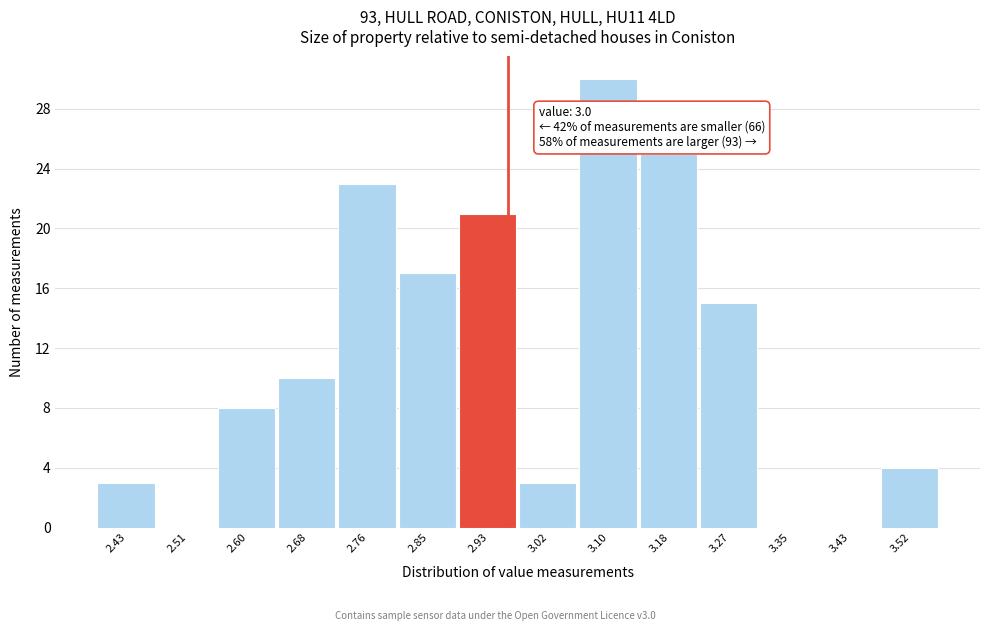

Reading left to right, what are all the values shown in this chart?

2.43=3	2.51=0	2.60=8	2.68=10	2.76=23	2.85=17	2.93=21	3.02=3	3.10=30	3.18=25	3.27=15	3.35=0	3.43=0	3.52=4